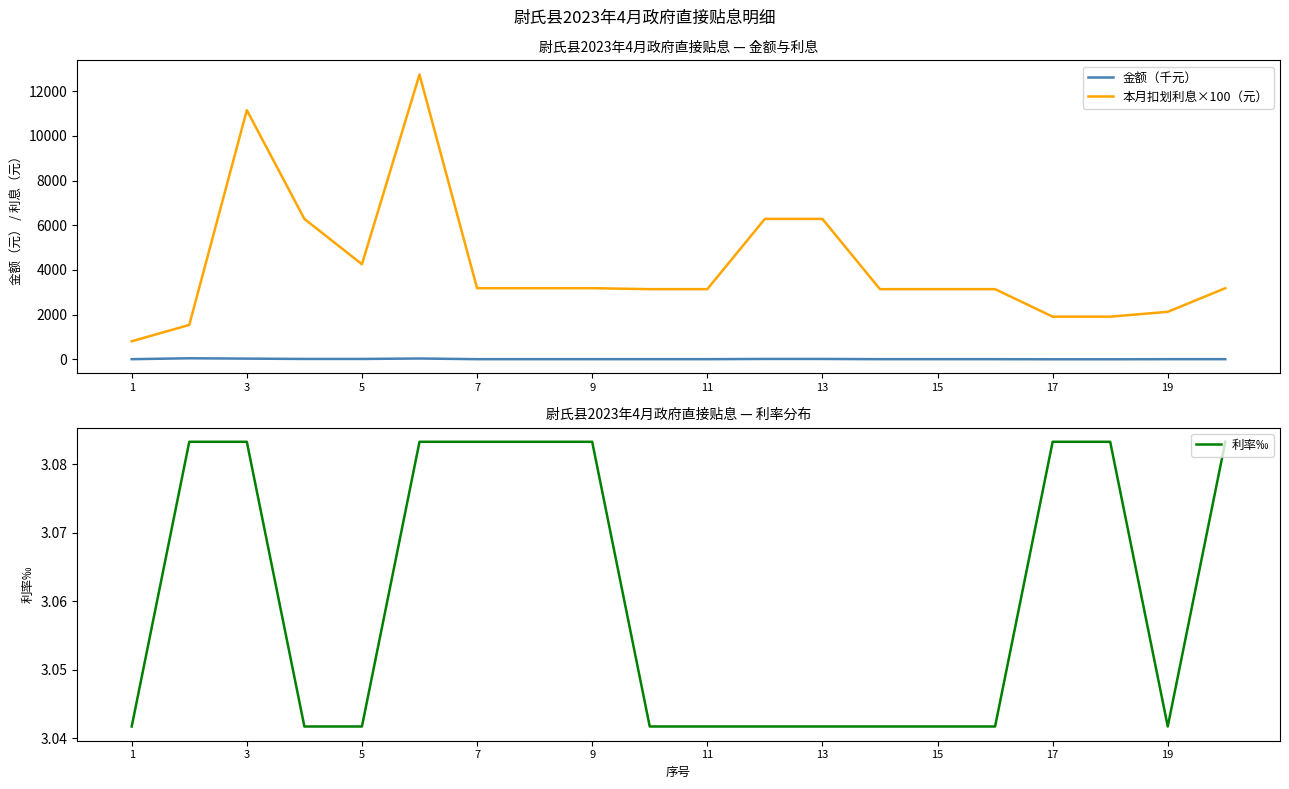

True or false: 金额（千元） and 本月扣划利息×100（元） intersect in this chart.

False